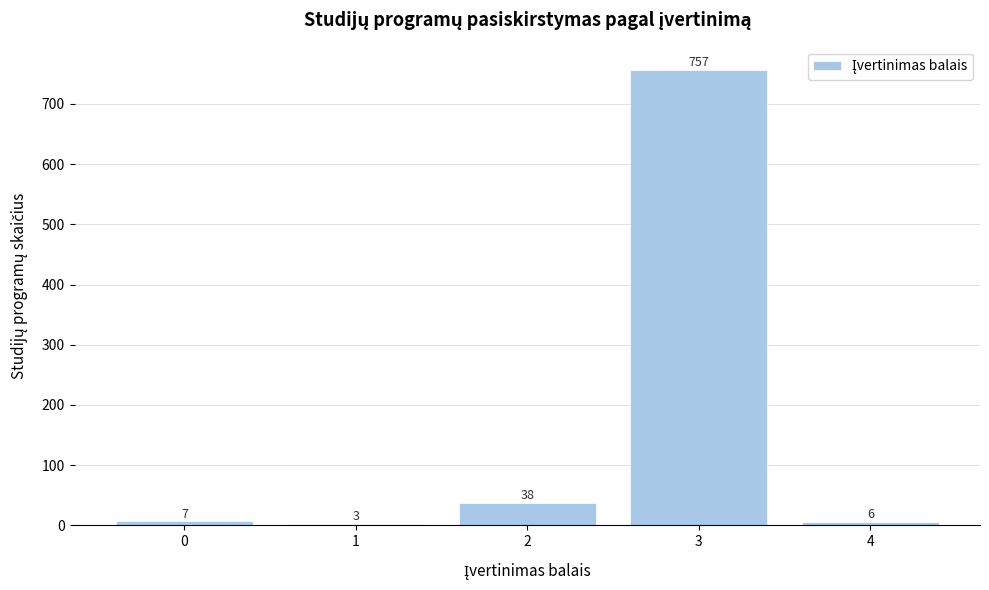

Reading left to right, extract all data points from this chart.

0=7	1=3	2=38	3=757	4=6